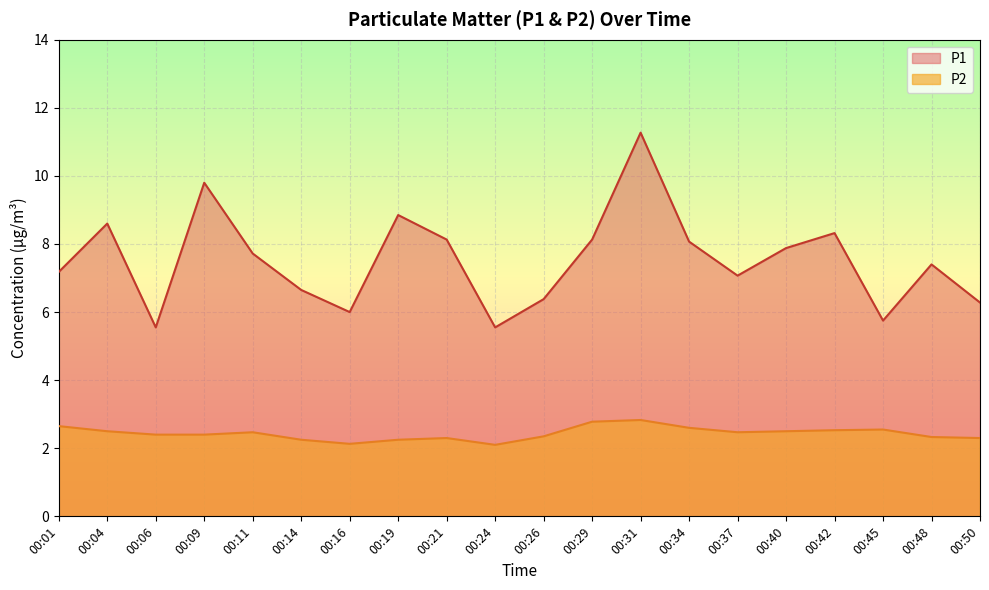

Between 00:29 and 00:31, which is larger?

00:31